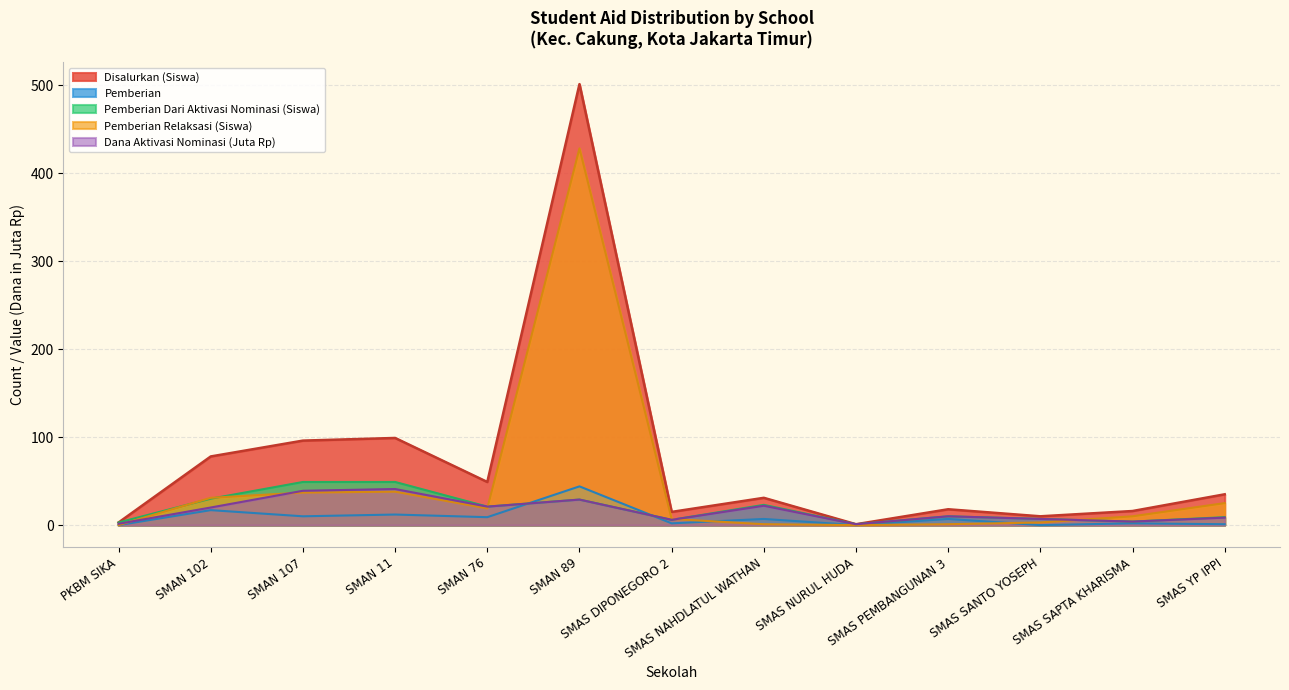

What position from the left is SMAN 76?

5